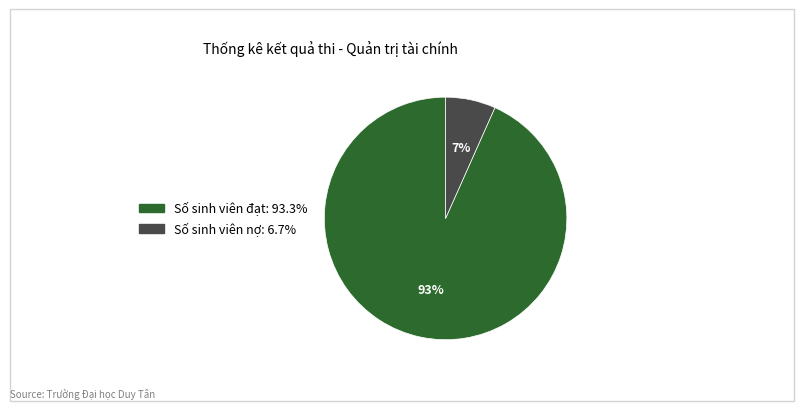

What percentage is the Số sinh viên nợ slice, to the nearest percent?

7%